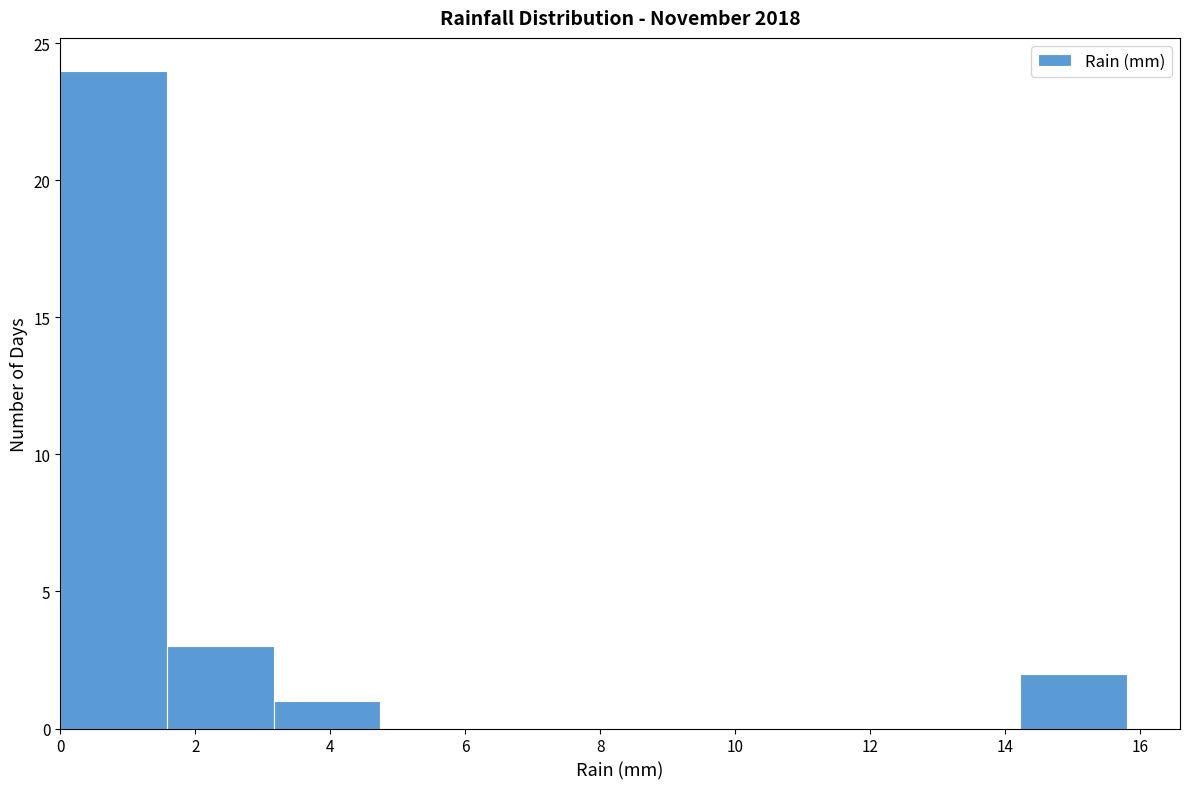

Reading left to right, list every bar in this chart as the range it spans on the x-axis followed by its height. Neither the bar edges nor the heights are printed on the chart, so give them approximately, as read against the axes.

0.00 to 1.58: 24
1.58 to 3.16: 3
3.16 to 4.74: 1
4.74 to 6.32: 0
6.32 to 7.90: 0
7.90 to 9.48: 0
9.48 to 11.06: 0
11.06 to 12.64: 0
12.64 to 14.22: 0
14.22 to 15.80: 2